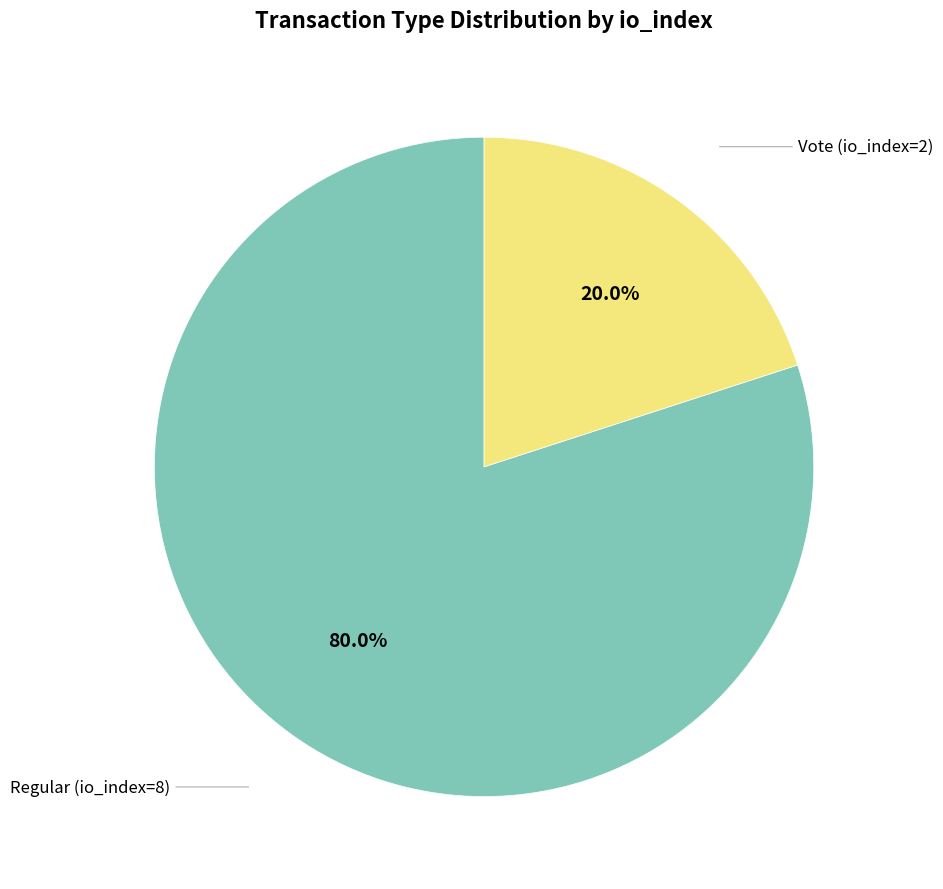

Is there a majority slice in this chart?

Yes